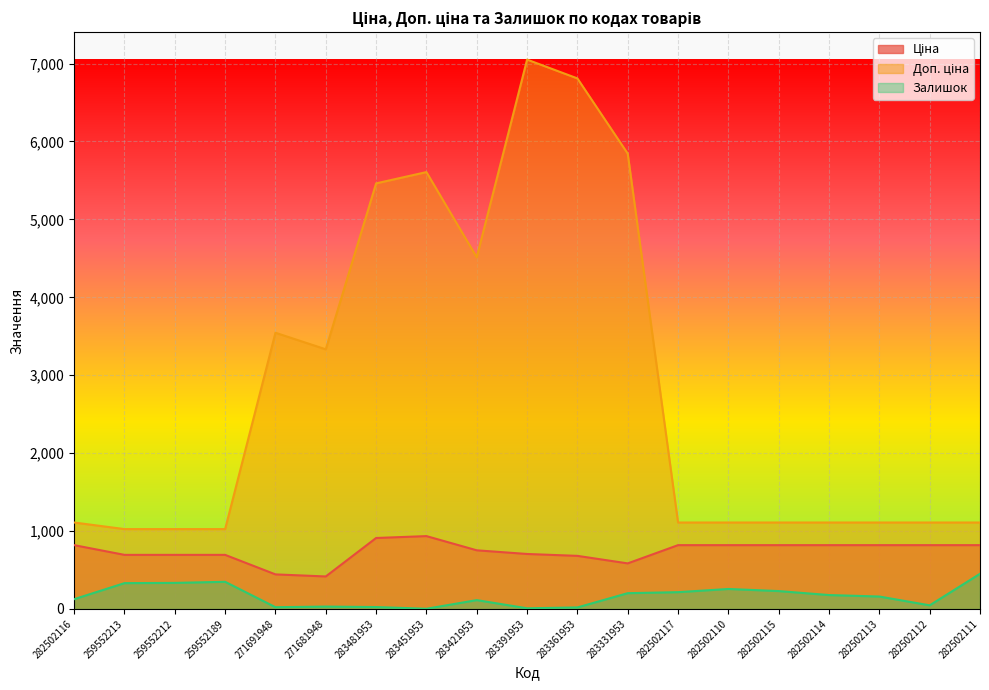

How many lines are shown in the chart?

3